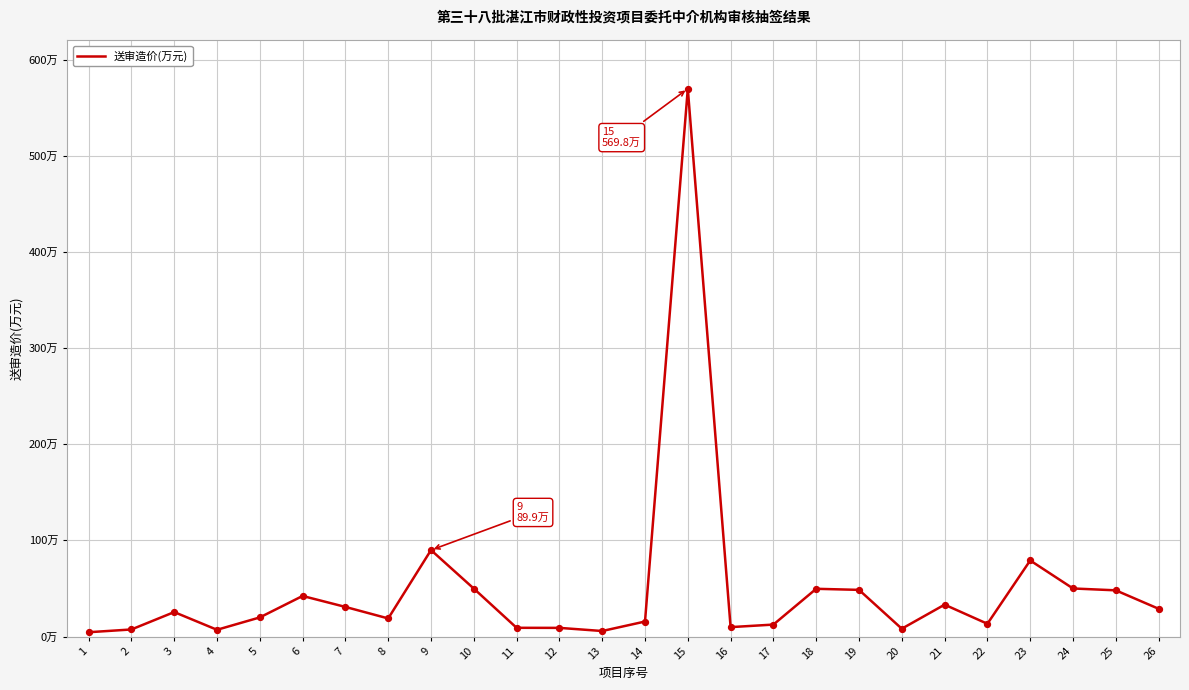

Is this an area chart (filled region under the line)?

No